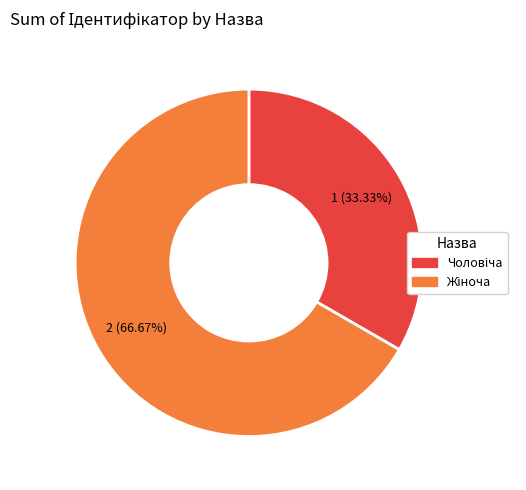

Does any single category account for the majority?

Yes